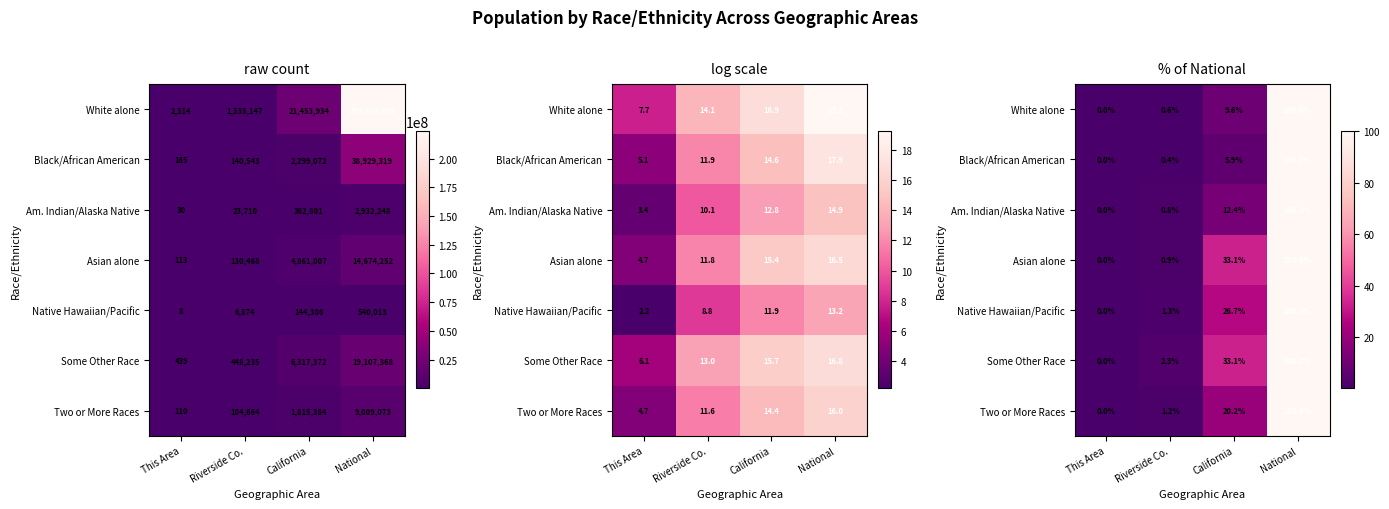

Is it true that Native Hawaiian/Pacific equals 100.0 at National?

True